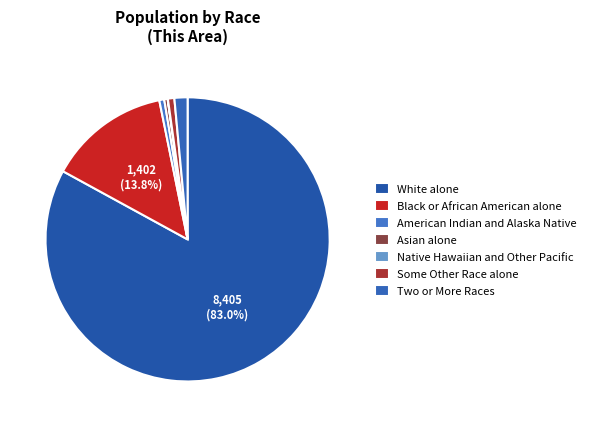

Approximately how many times larger is the value at Two or More Races compared to Some Other Race alone?

2.0